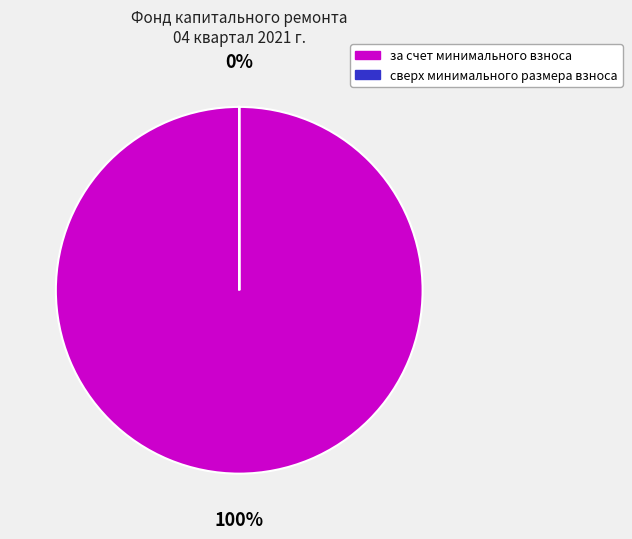

To the nearest percent, what is the combined percentage of сверх минимального размера взноса and за счет минимального взноса?

100%